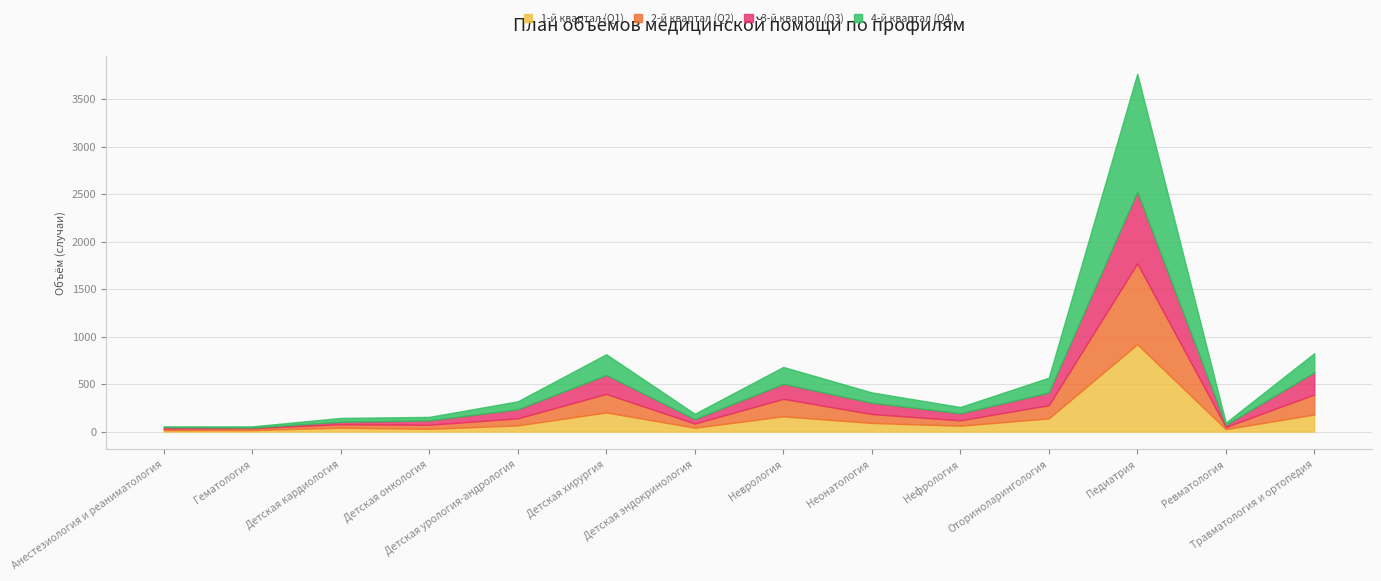

What is the difference between the 2-й квартал (Q2) values at Неврология and Детская кардиология?

147